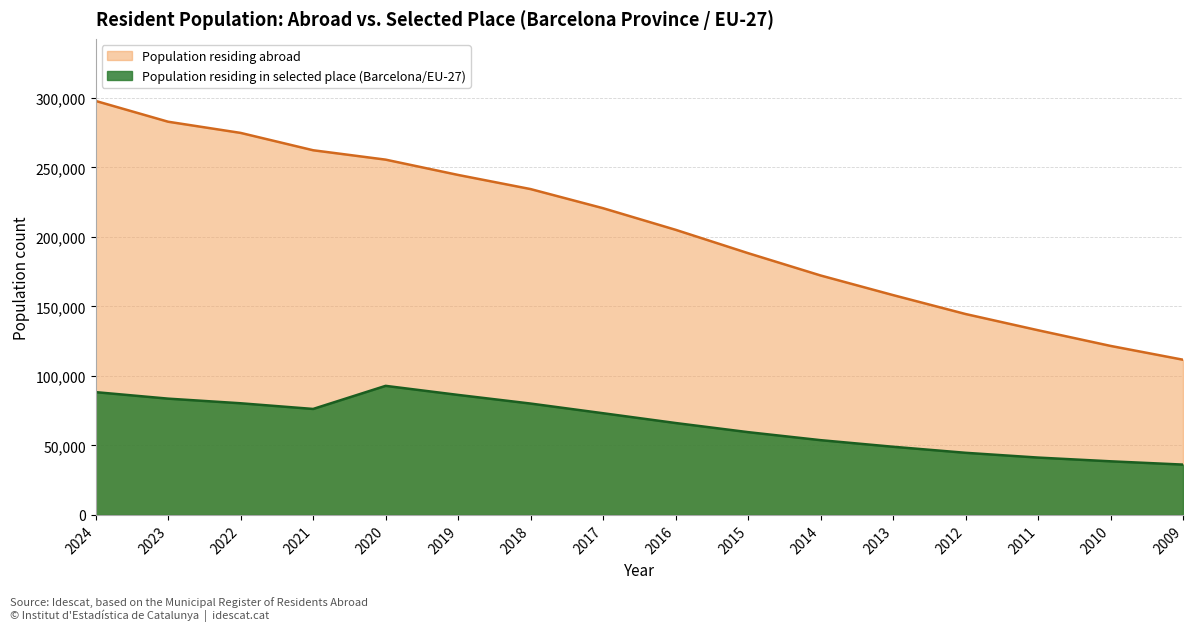

What is the difference between the maximum and minimum values in the Population residing in selected place series?

56658